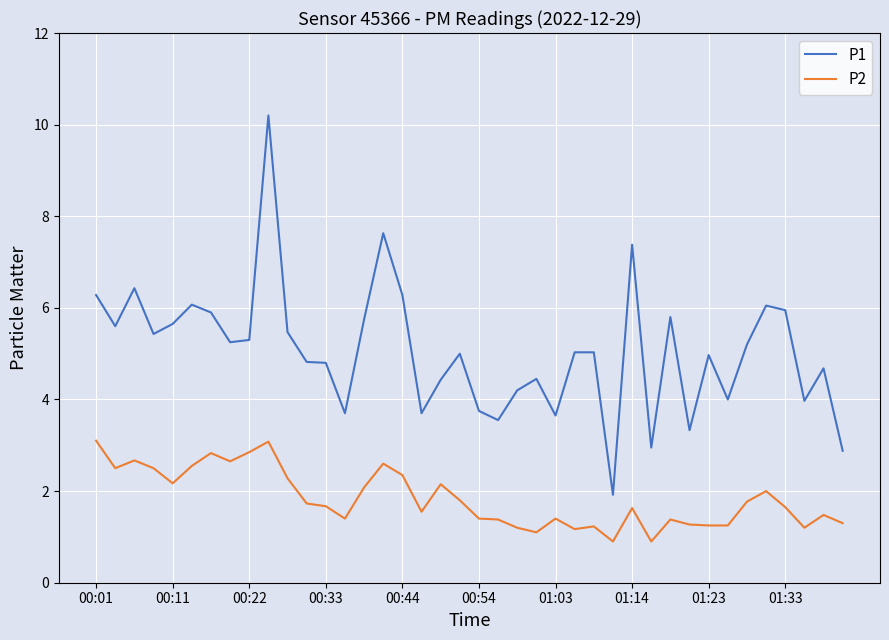

True or false: P2 and P1 cross at least once.

False